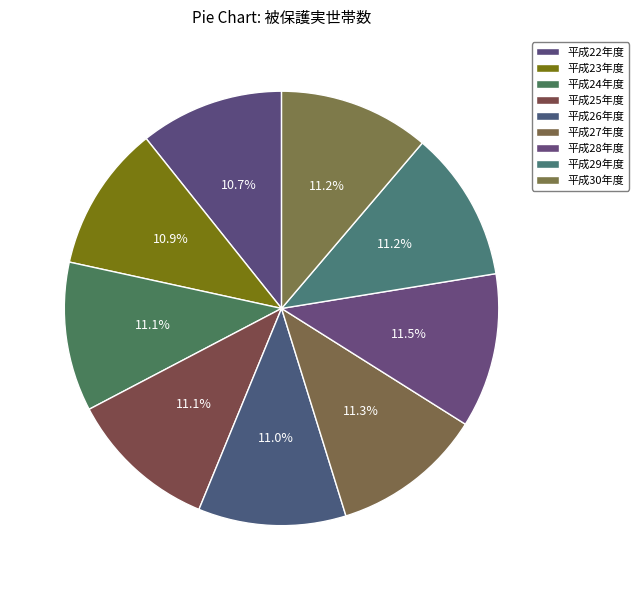

To the nearest percent, what portion does 平成28年度 represent?

12%